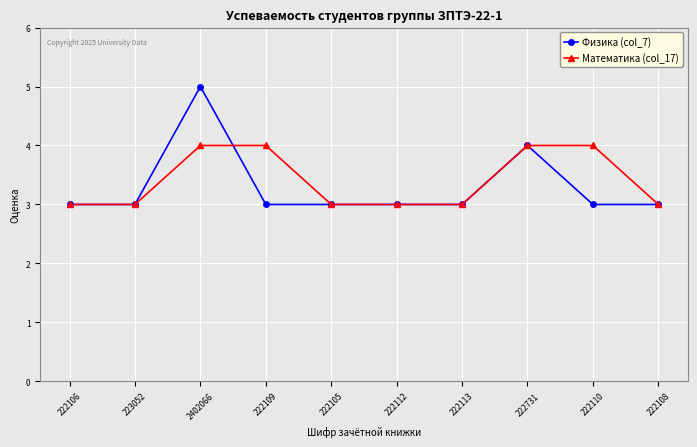

At which category is the sum across all series the highest?

2402066